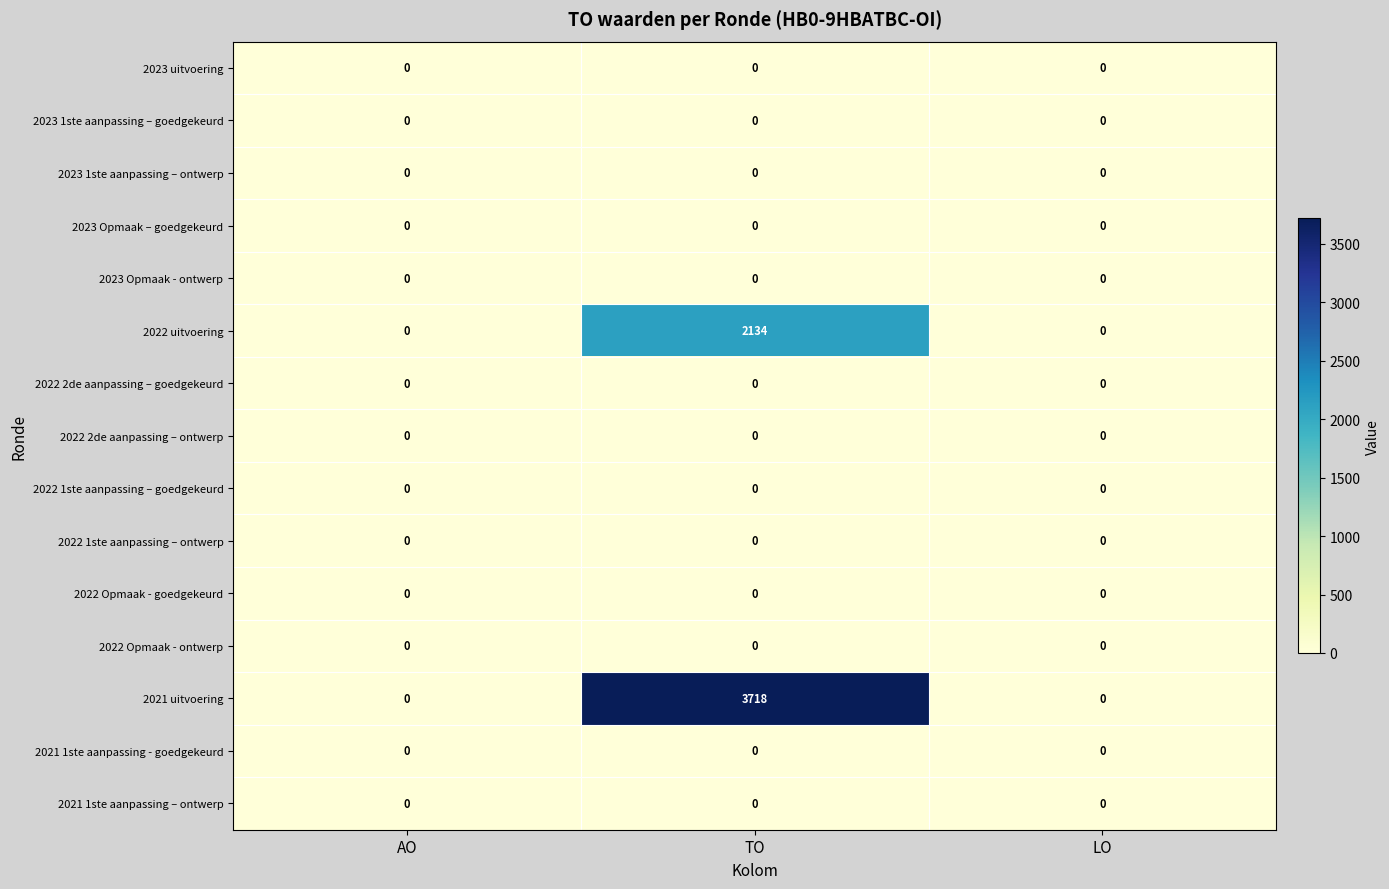

The 2022 1ste aanpassing – ontwerp series shows 0 at TO. True or false?

True